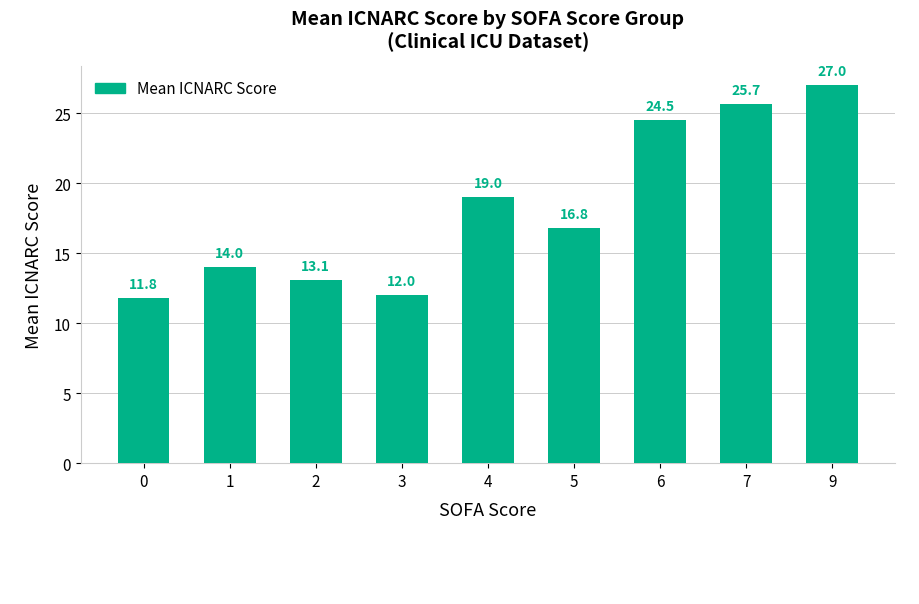

What is the value of the 4th bar from the left?

12.0